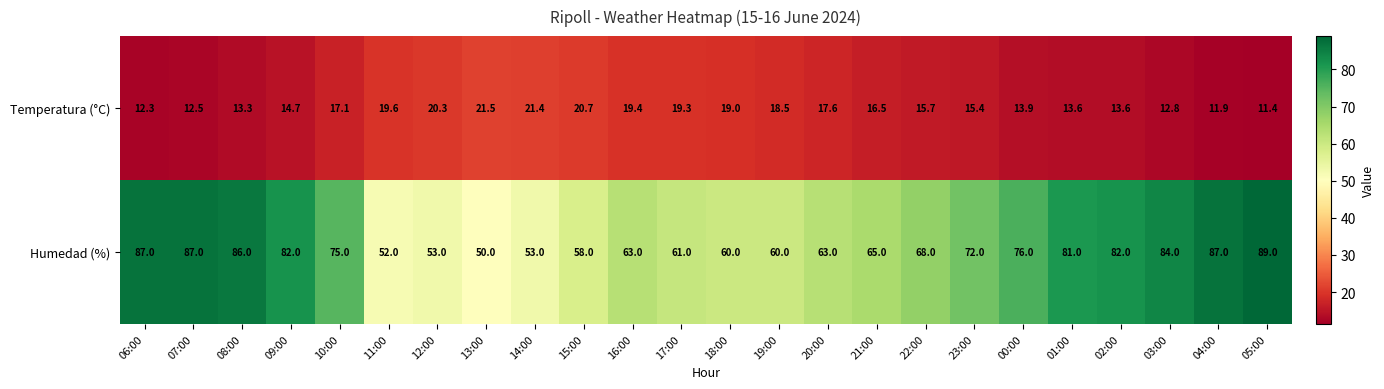

How many distinct data groups are displayed?

2